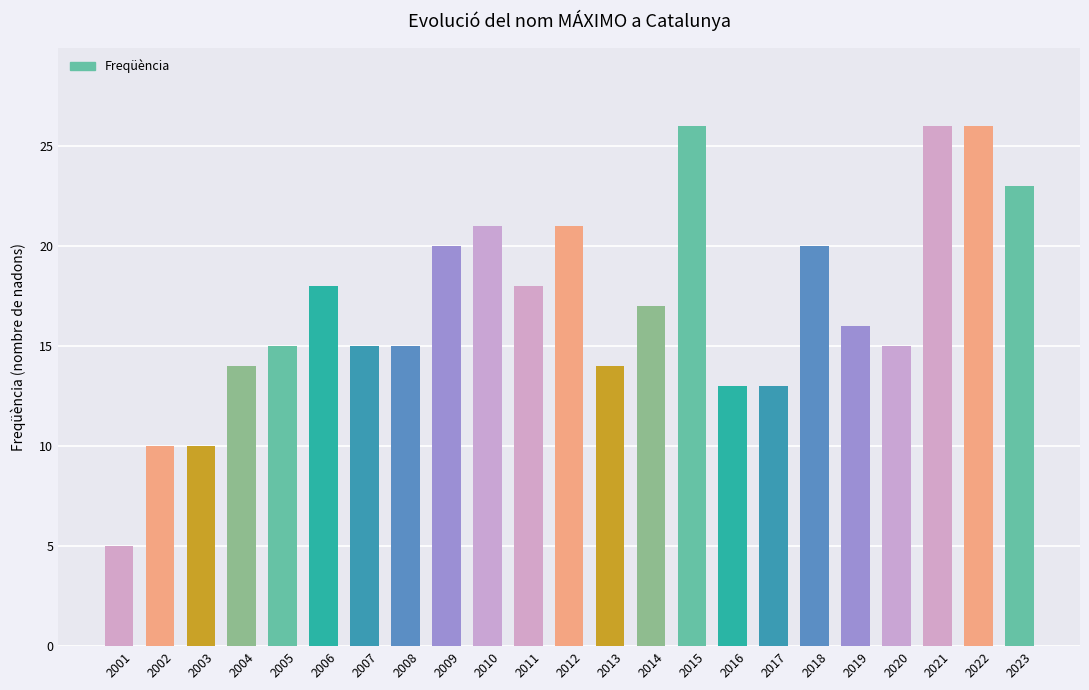

The value at 2014 is 17. True or false?

True